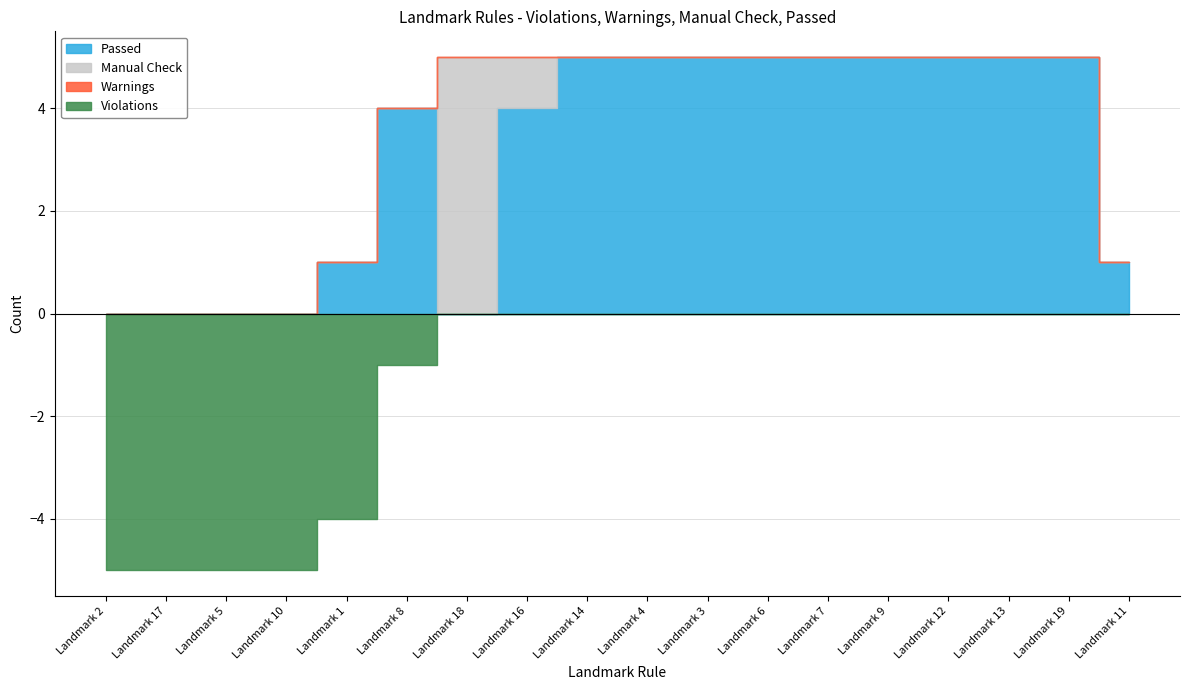

The value of Manual Check at Landmark 10 is 0. True or false?

True